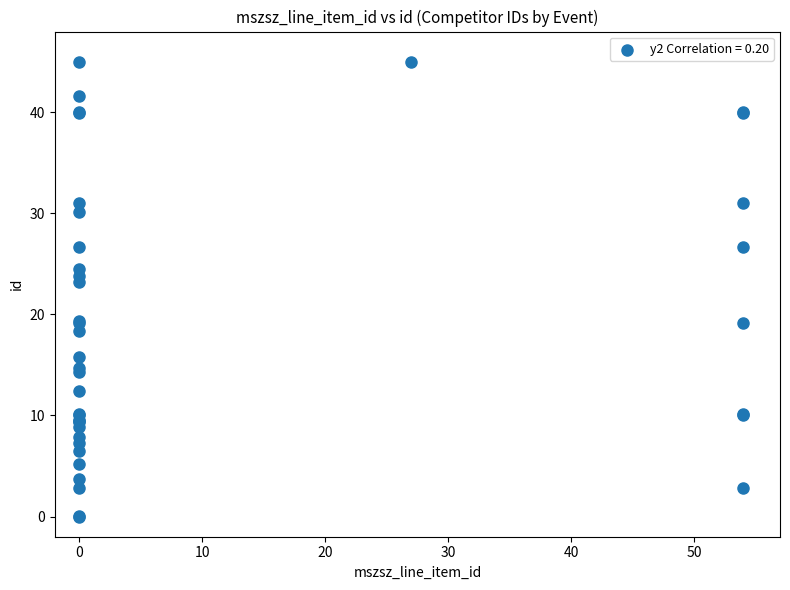

What Y value in the scatter plot is closest to 22?

23.2